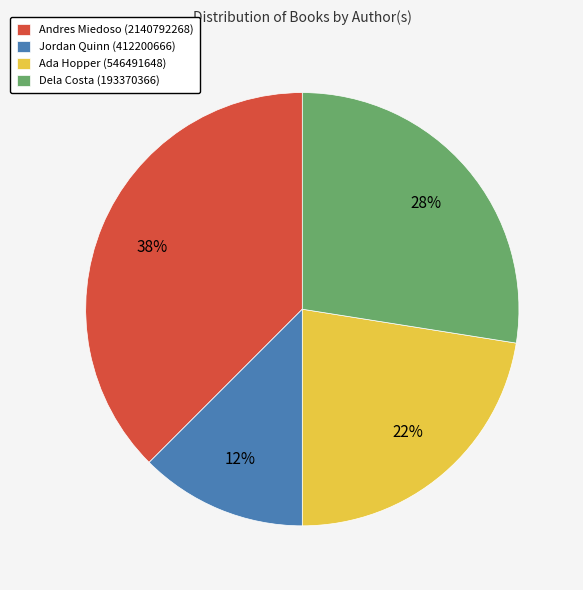

Which has a higher value, Jordan Quinn (412200666) or Ada Hopper (546491648)?

Ada Hopper (546491648)